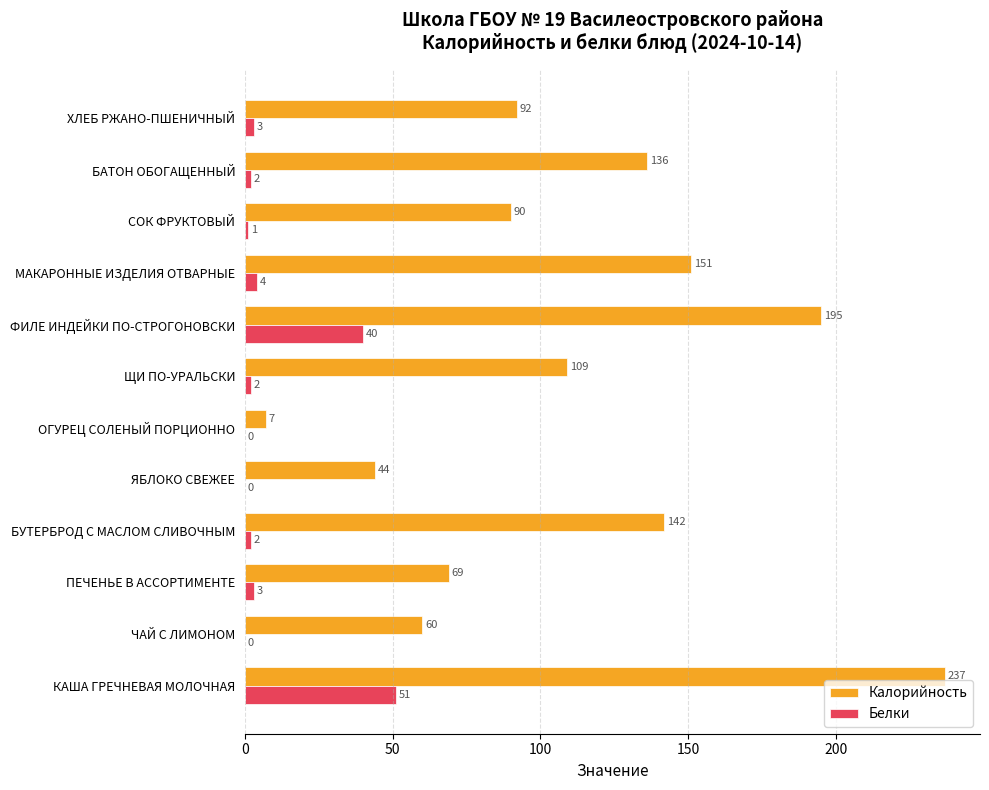

Where is Калорийность nearest to the value 122?

ЩИ ПО-УРАЛЬСКИ